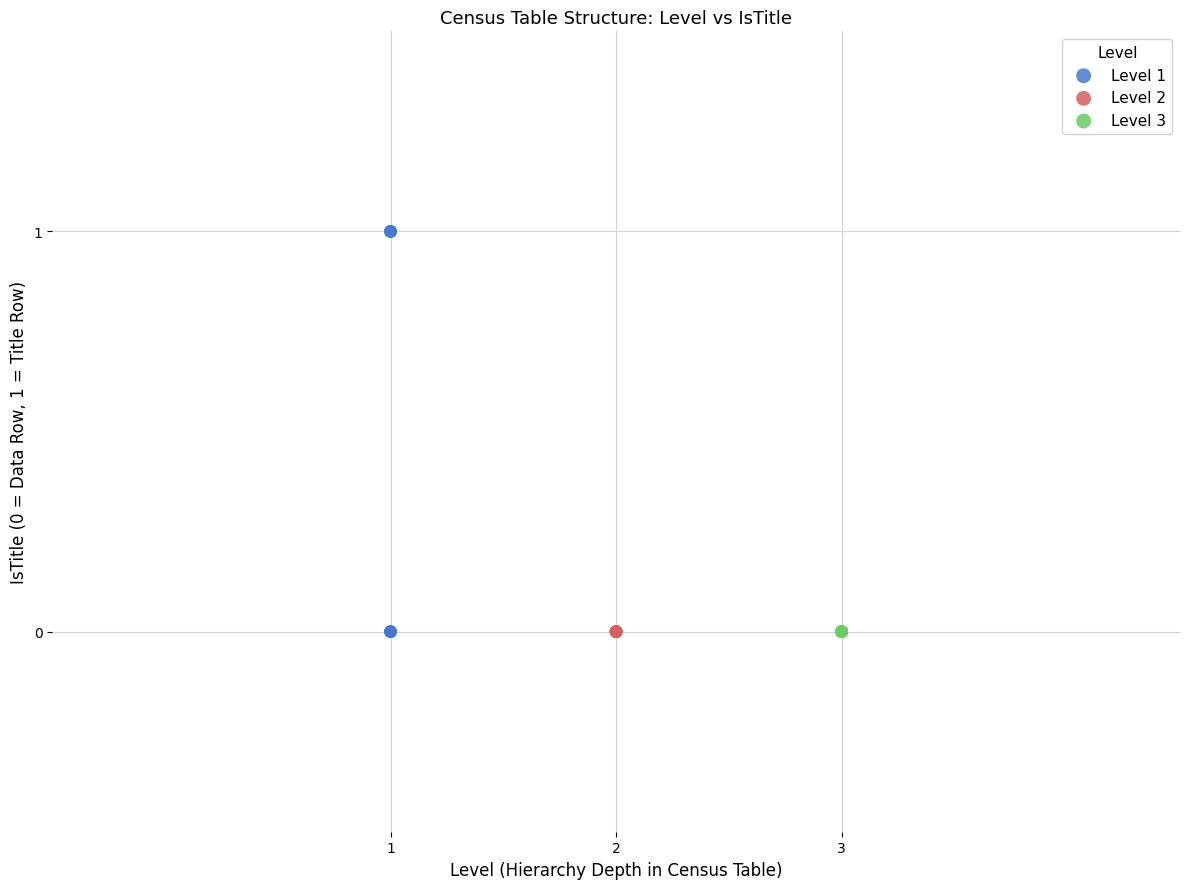

What are all the series names shown in the legend?

Level 1, Level 2, Level 3